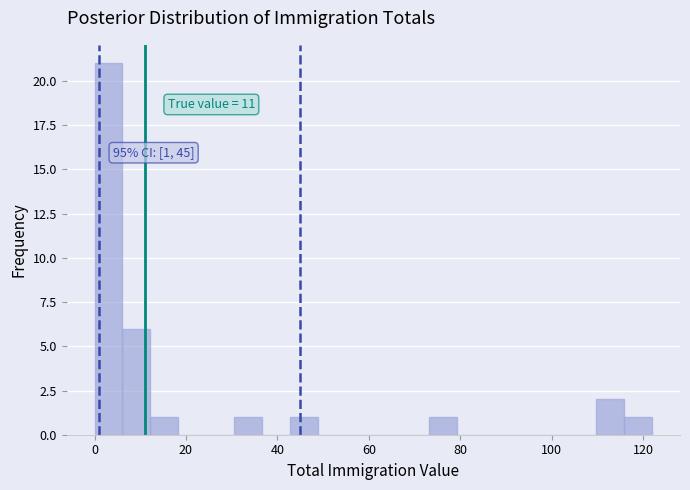

Read against the x-axis, roughly where is the centre of the tallest bar?

4